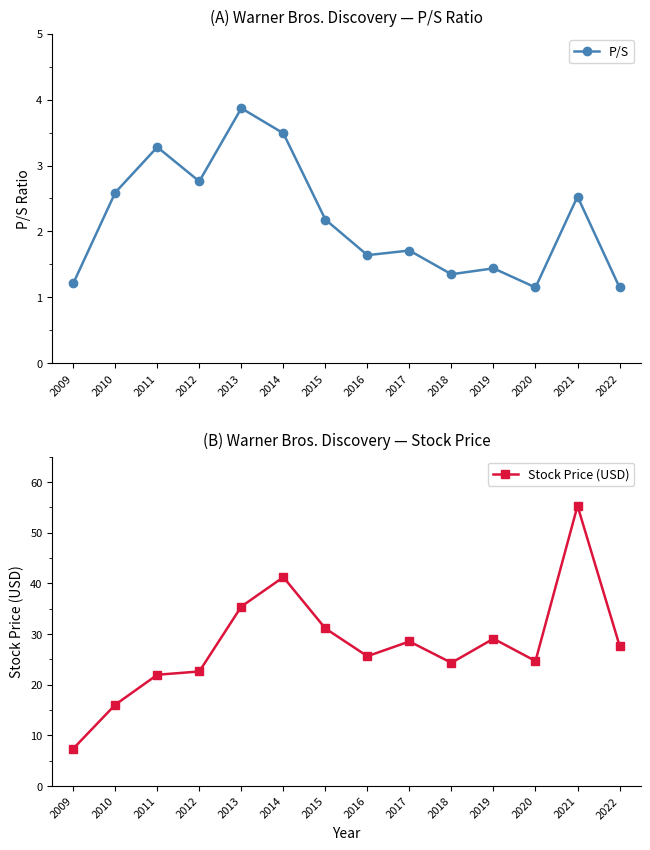

In Stock Price (USD), how many points are higher than both neighbors (excluding endpoints)?

4